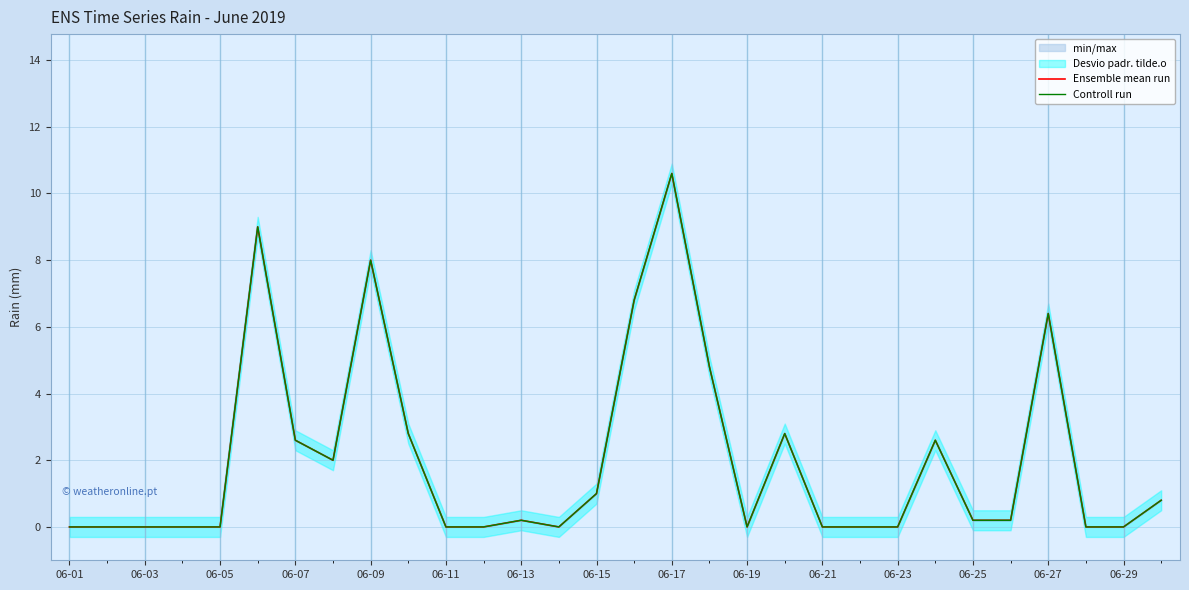

How many interior local peaks does the Controll run series have?

7